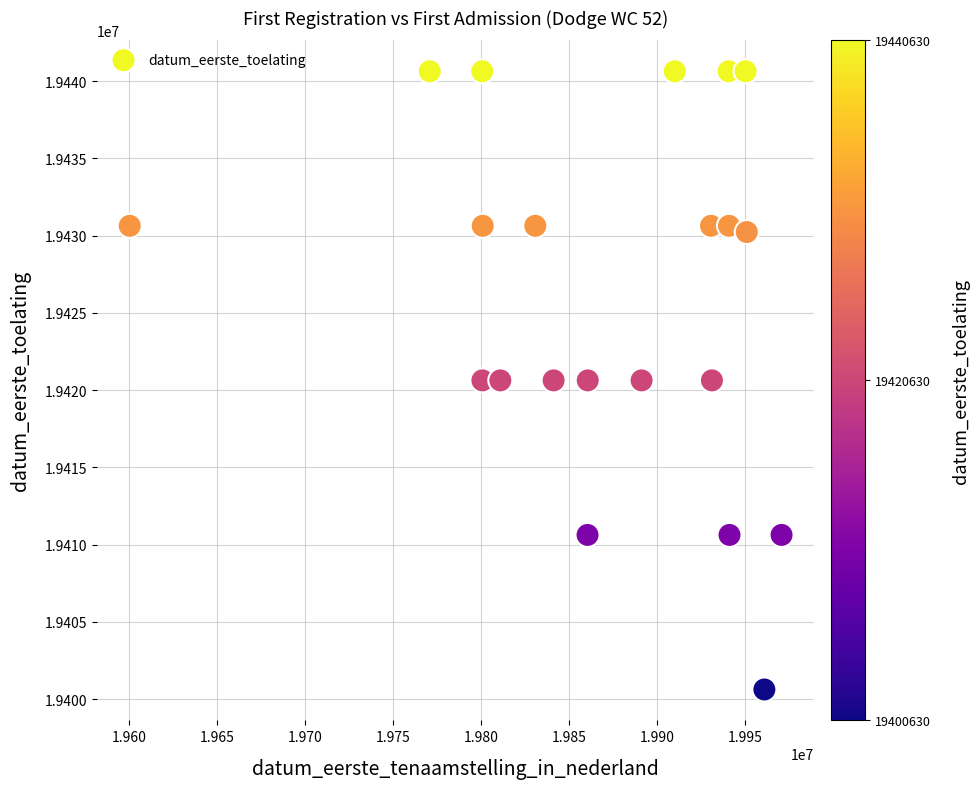

What is the range of X values (max minus min)?

370579